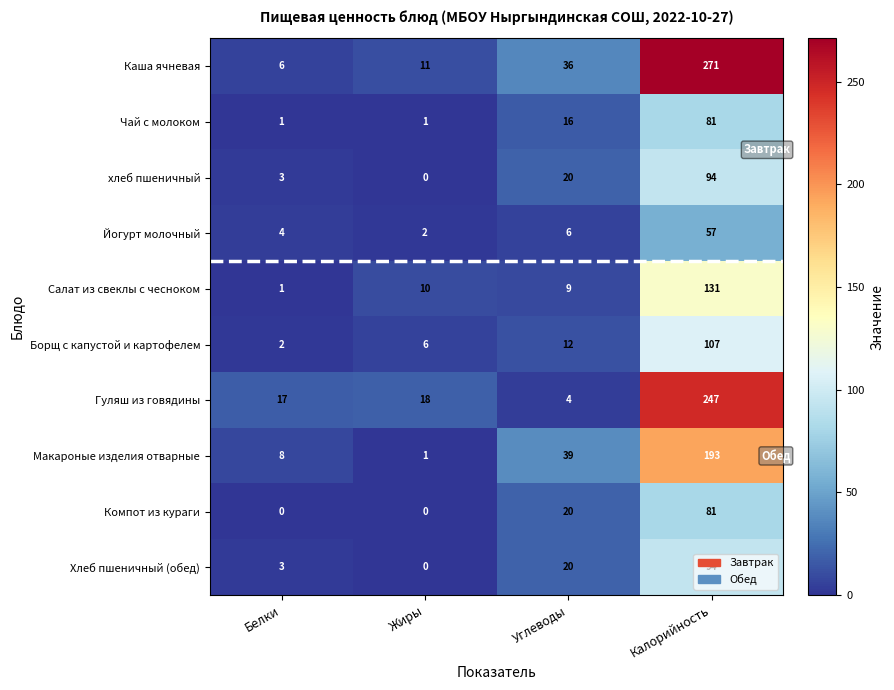

True or false: Чай с молоком has a value of 81 at Калорийность.

True